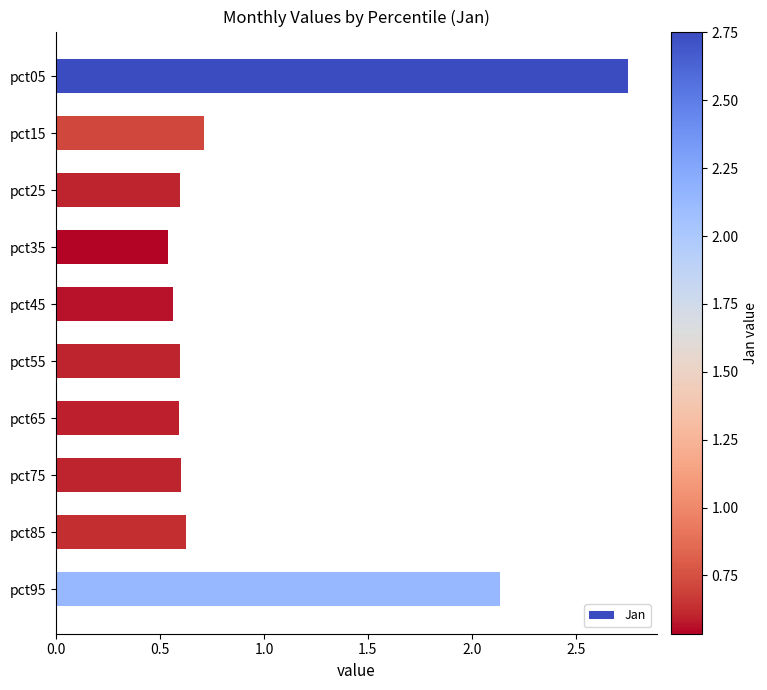

How many values are between 0 and 1?

8